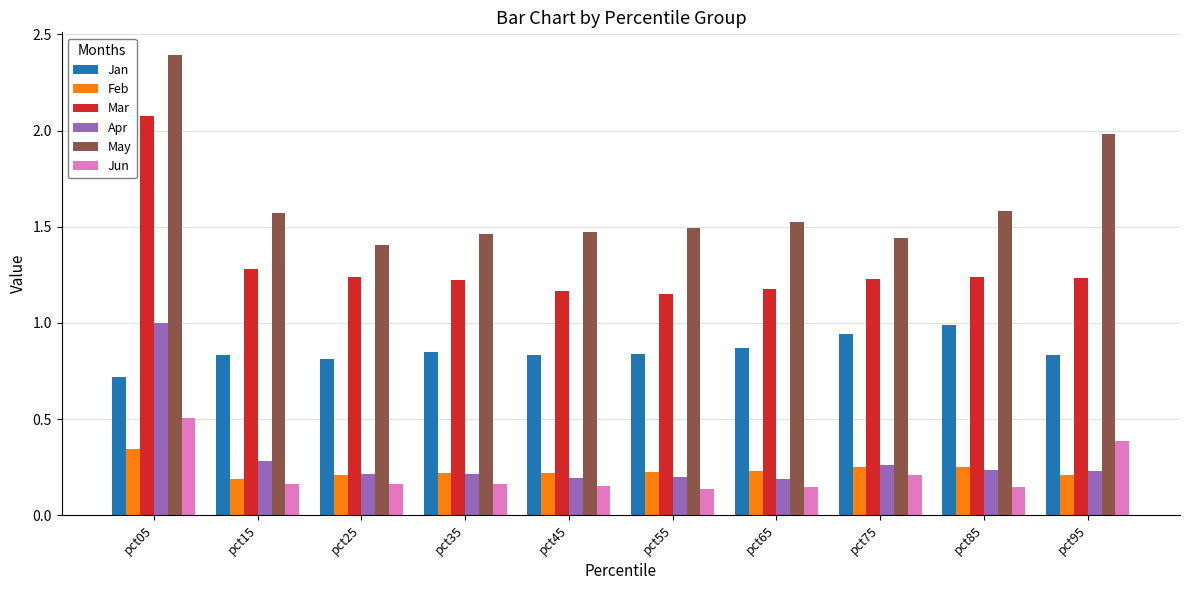

What is the average value of the Mar series?

1.3